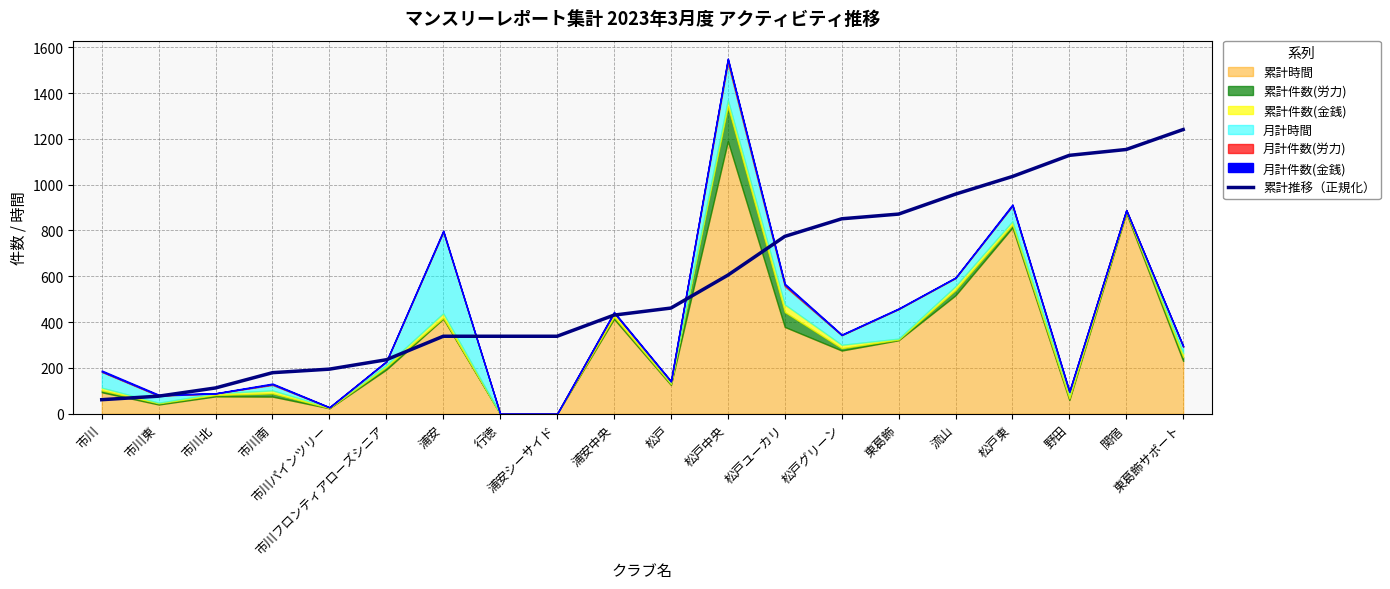

Which label corresponds to the largest value in the chart?

東葛飾サポート